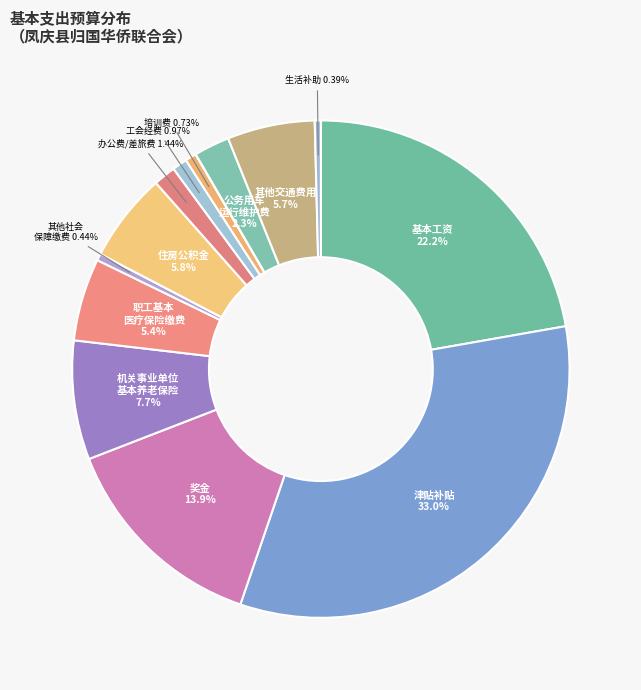

Which slice is the largest?

津贴补贴(225924)